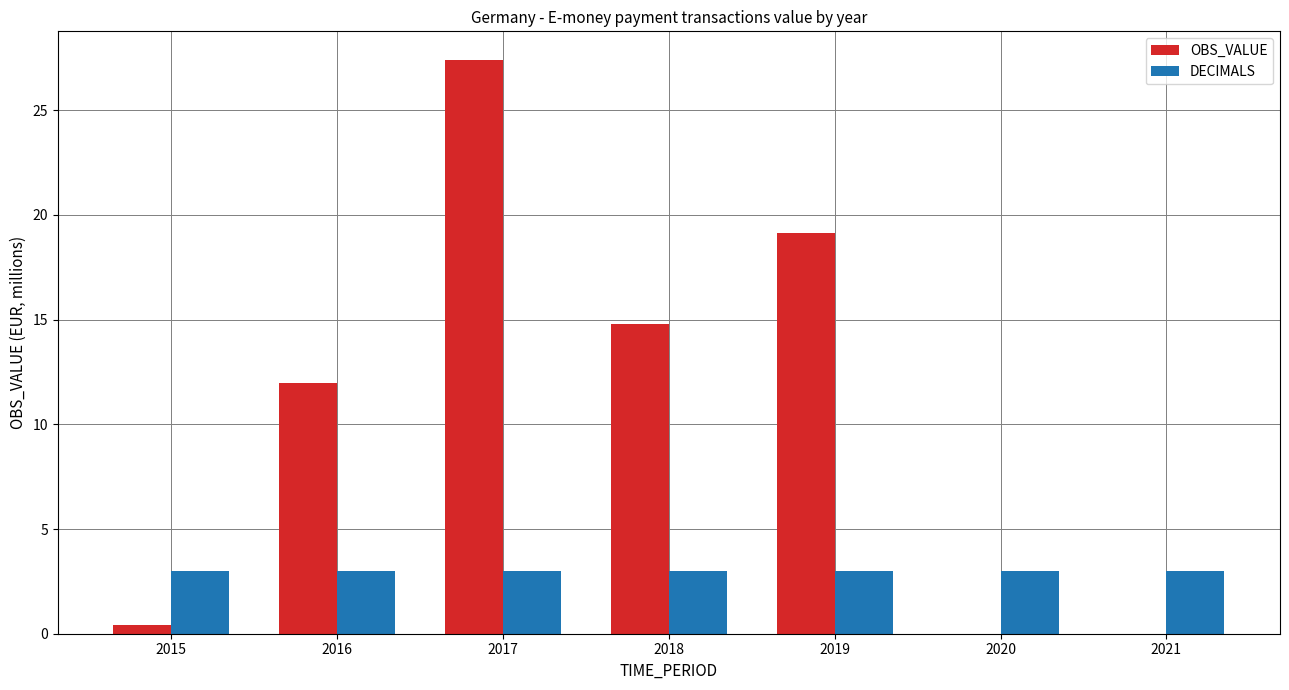

What is the highest value of the DECIMALS series?

3.0